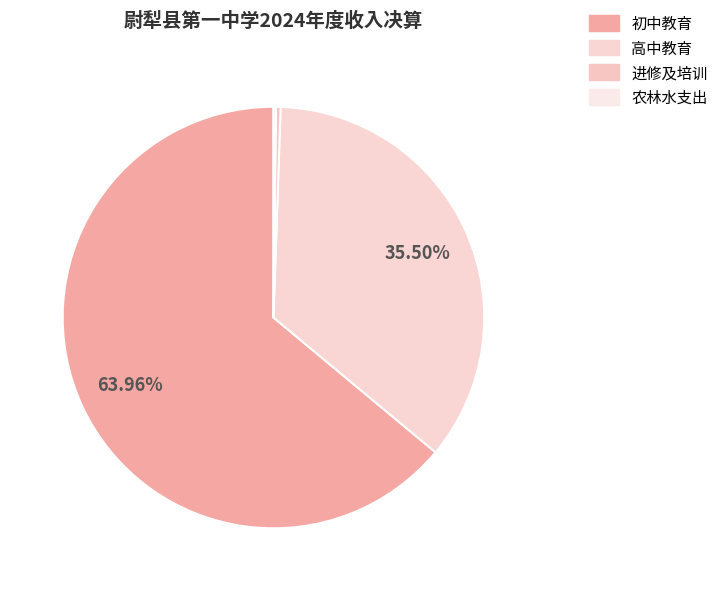

Between 高中教育 and 农林水支出, which is larger?

高中教育